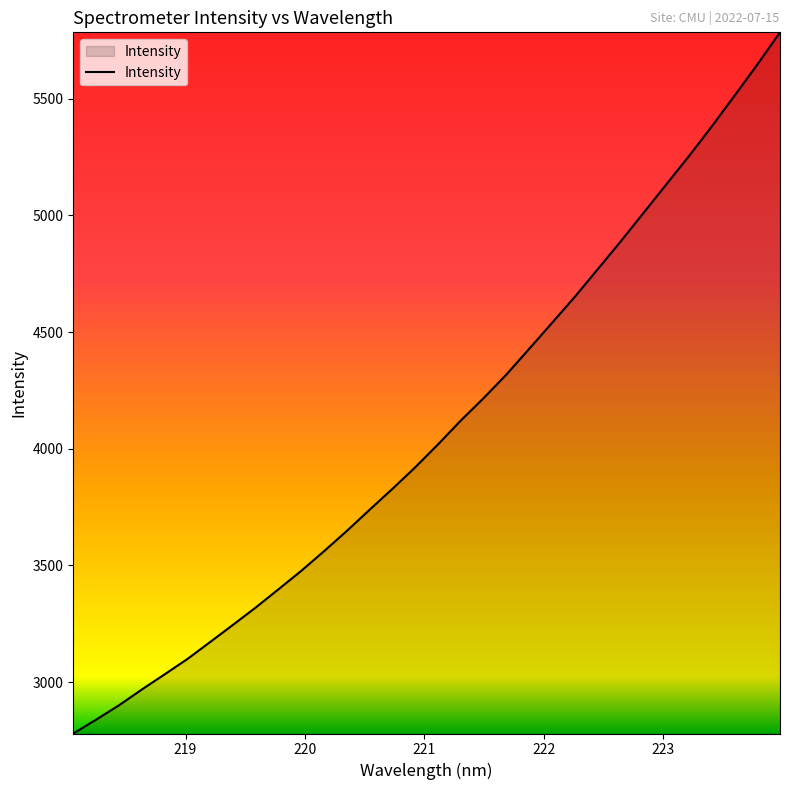

Count the number of values greater than 4019.

16